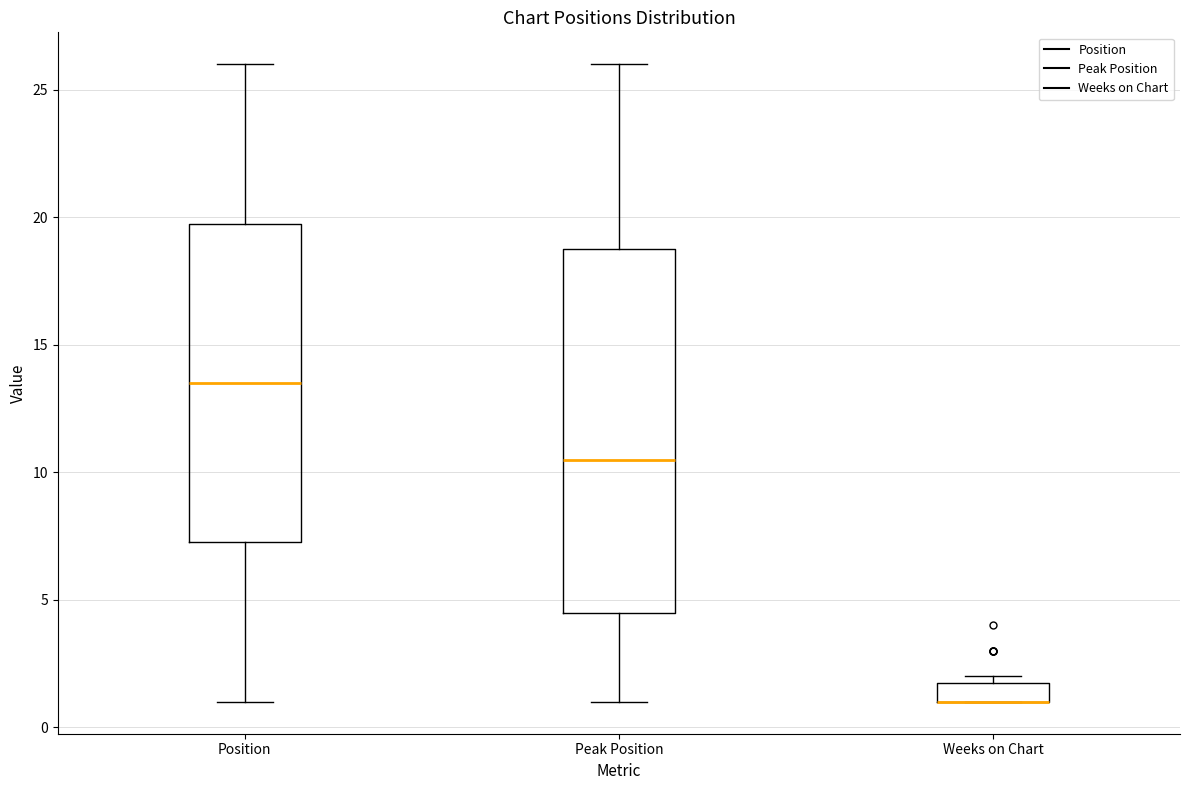

Reading left to right, read every box against the y-axis: the position of its median line, the range the box covers, and the ends of its whiskers. The values are not printed on the chart, so give them approximately, as read against the axis.

Position: median 13.5, box 7.5 to 20.0, whiskers 1.0 to 26.0
Peak Position: median 10.5, box 4.5 to 19.0, whiskers 1.0 to 26.0
Weeks on Chart: median 1.0 (drawn on the box's lower edge), box 1.0 to 2.0, whiskers 1.0 to 2.0 (just above the box's upper edge)